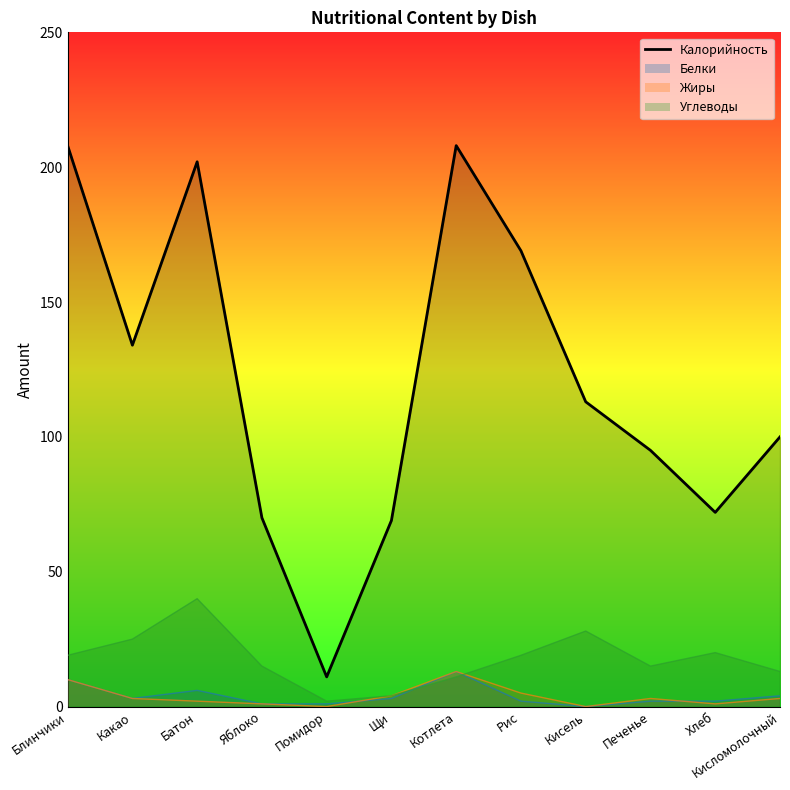

List the labels in order of value, smallest first.

Помидор, Щи, Яблоко, Хлеб, Печенье, Кисломолочный, Кисель, Какао, Рис, Батон, Блинчики, Котлета